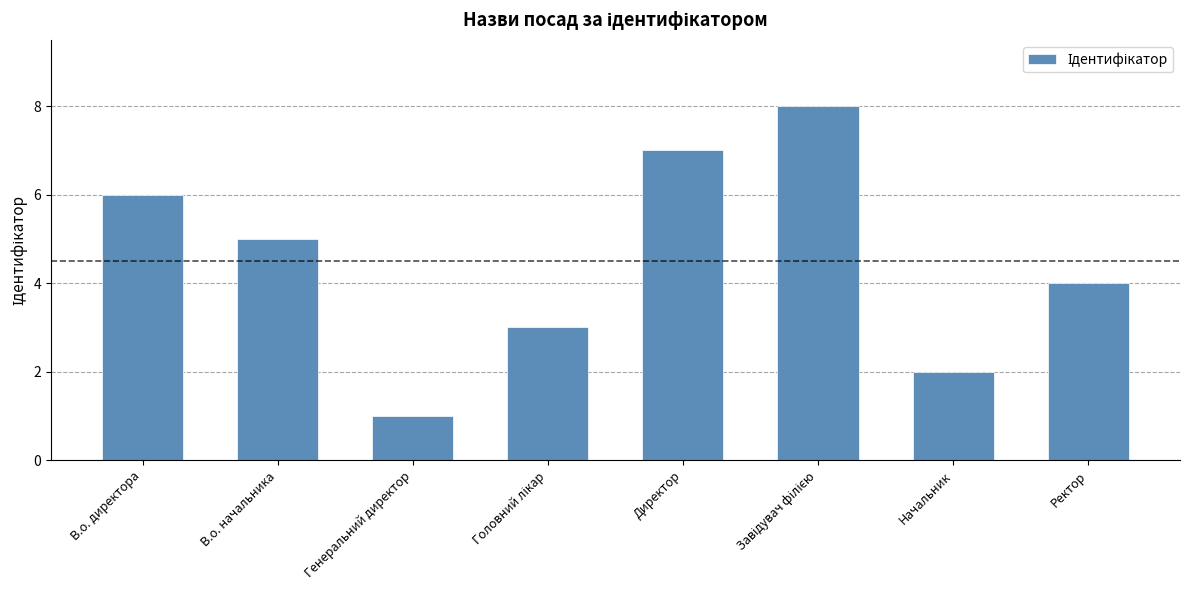

How many series are shown in this chart?

1